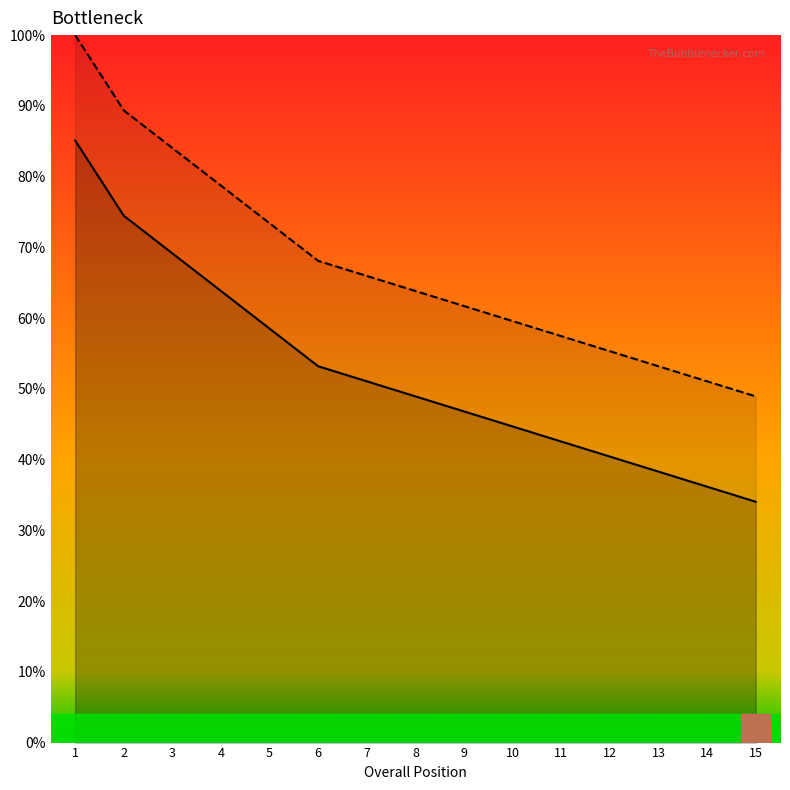

How many distinct data groups are displayed?

2